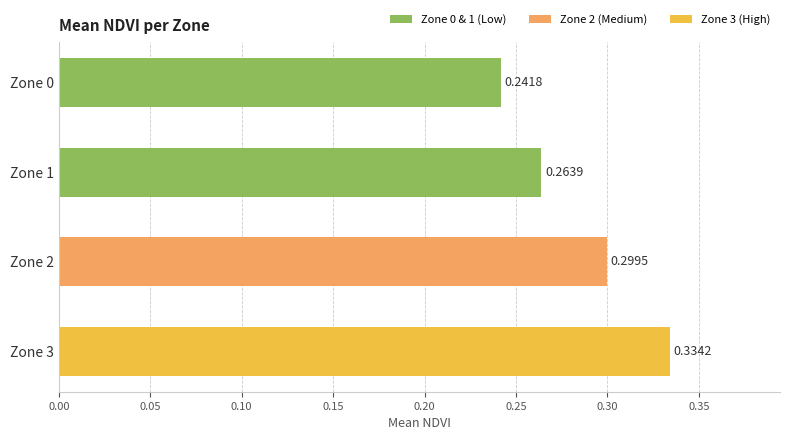

Rank the categories by value from lowest to highest.

Zone 0, Zone 1, Zone 2, Zone 3